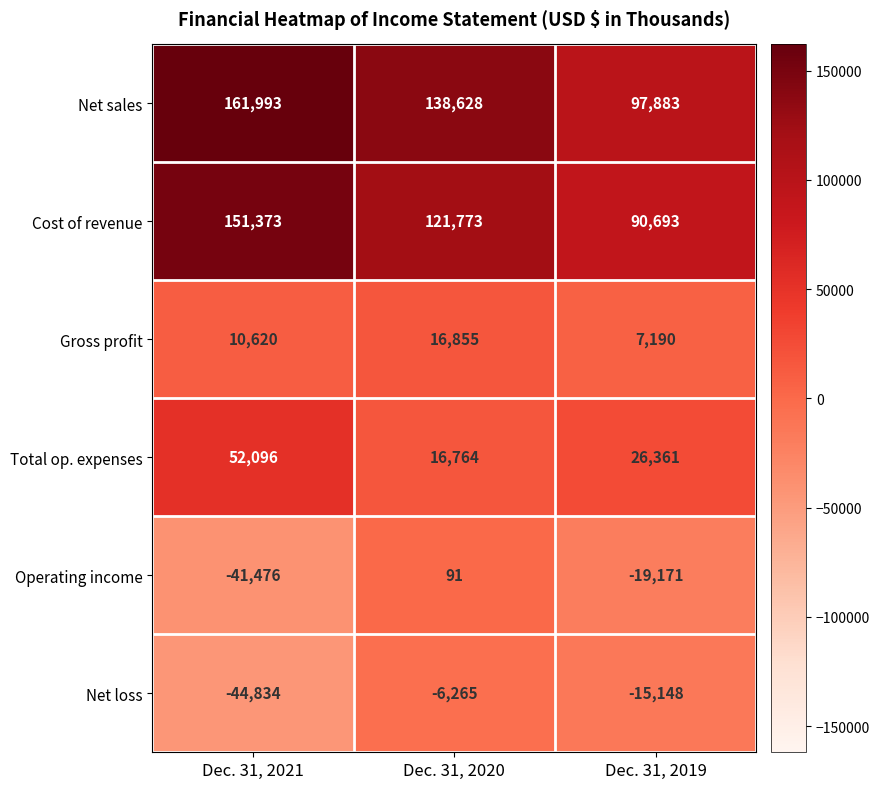

True or false: Gross profit has a value of 10620 at Dec. 31, 2021.

True